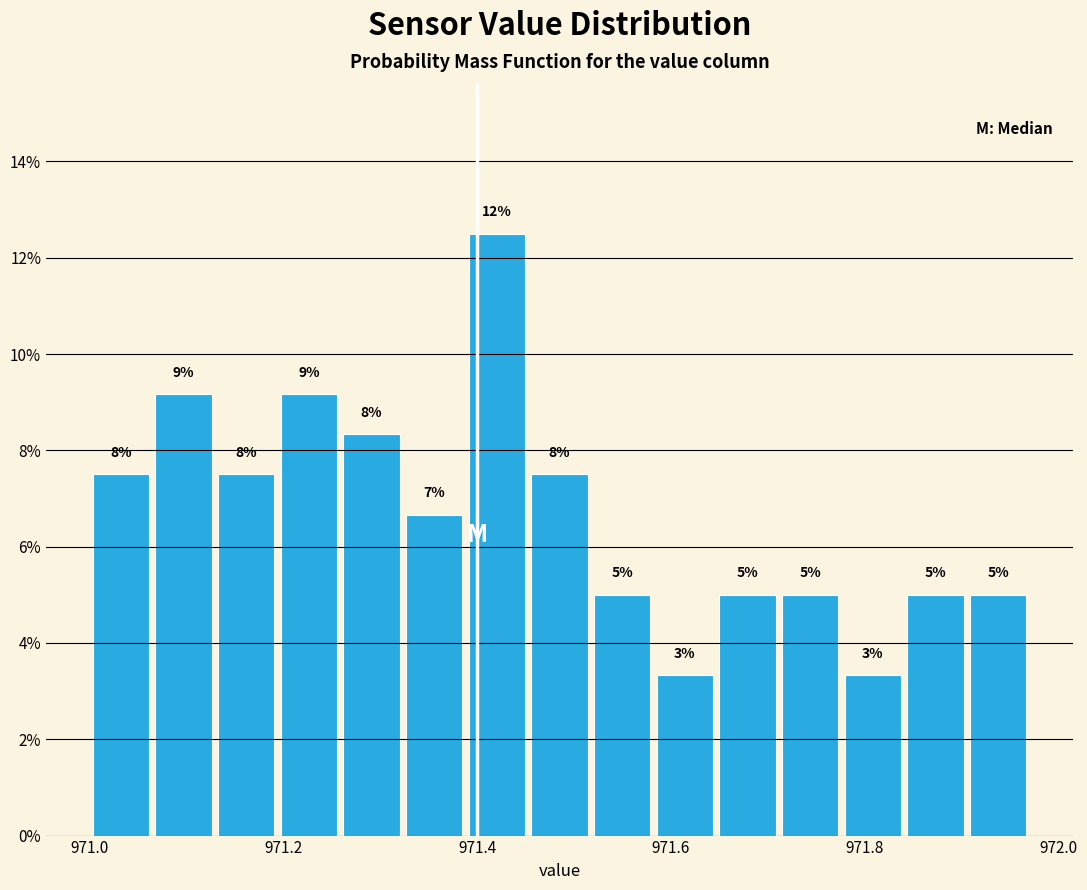

Read against the x-axis, roughly where is the centre of the tallest bar?

971.42